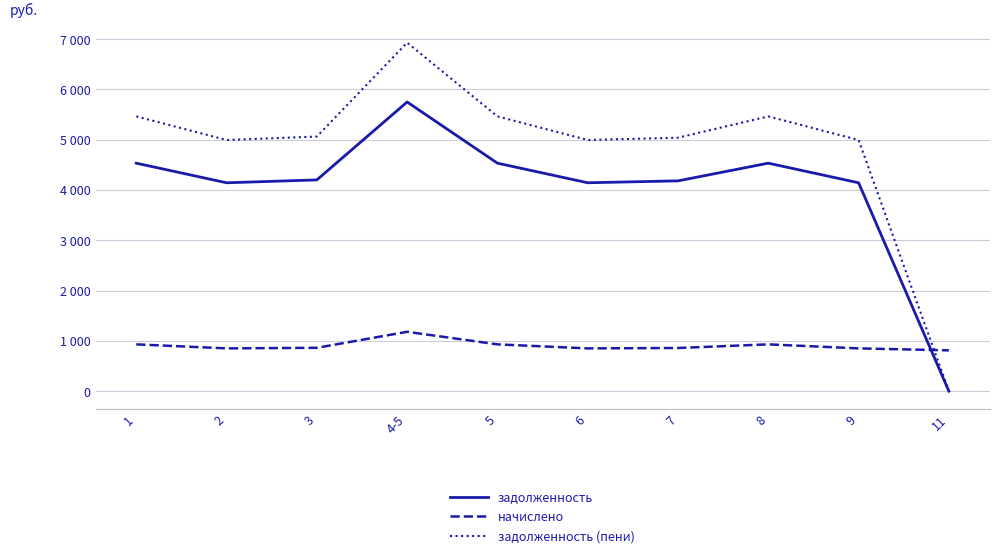

Where do начислено and задолженность (пени) first cross each other?

9 and 11